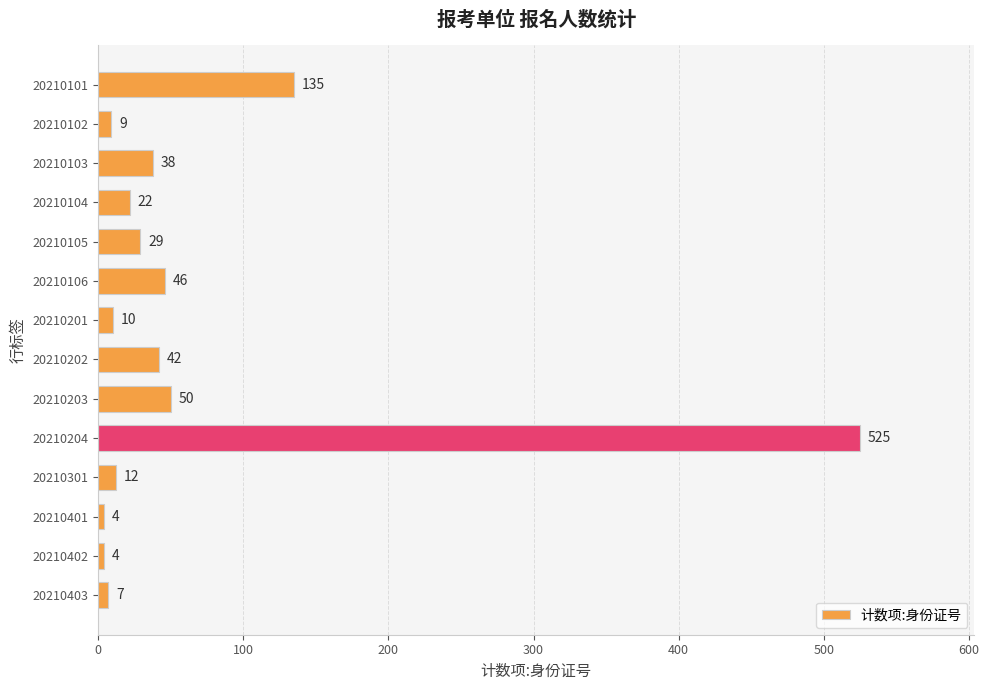

The value at 20210101 is 74. True or false?

False